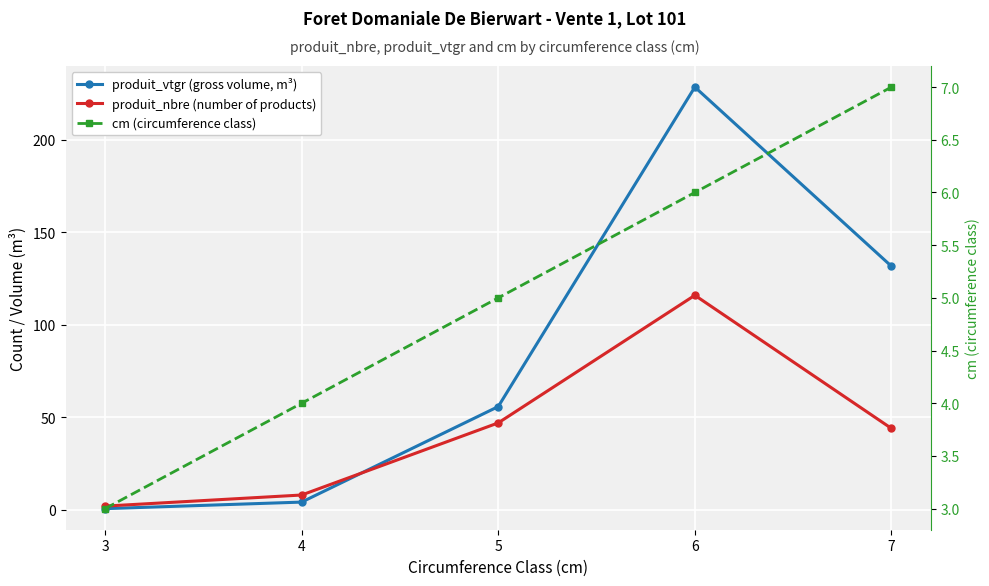

What are all the series names shown in the legend?

produit_vtgr (gross volume, m³), produit_nbre (number of products), cm (circumference class)